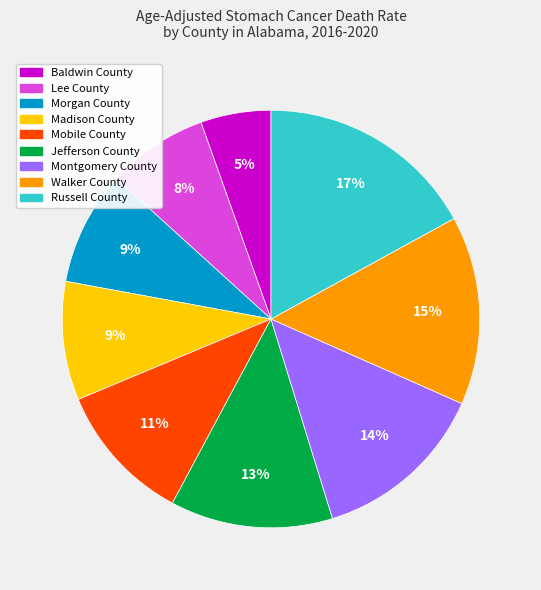

To the nearest percent, what percentage of the pie is Lee County?

8%